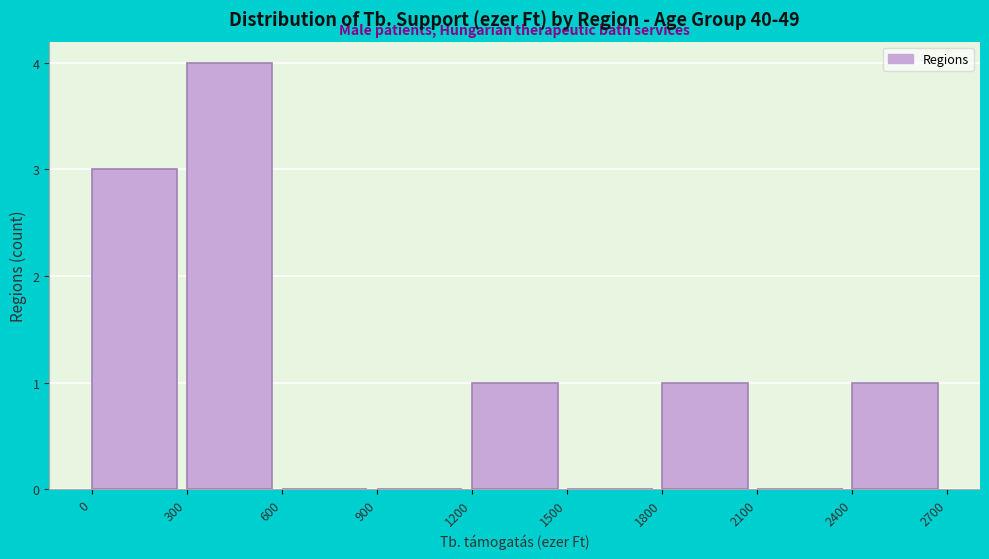

Reading left to right, list every bar in this chart as the range it spans on the x-axis followed by its height. The values are not printed on the chart, so give them approximately, as read against the axis.

0 to 300: 3
300 to 600: 4
600 to 900: 0
900 to 1200: 0
1200 to 1500: 1
1500 to 1800: 0
1800 to 2100: 1
2100 to 2400: 0
2400 to 2700: 1